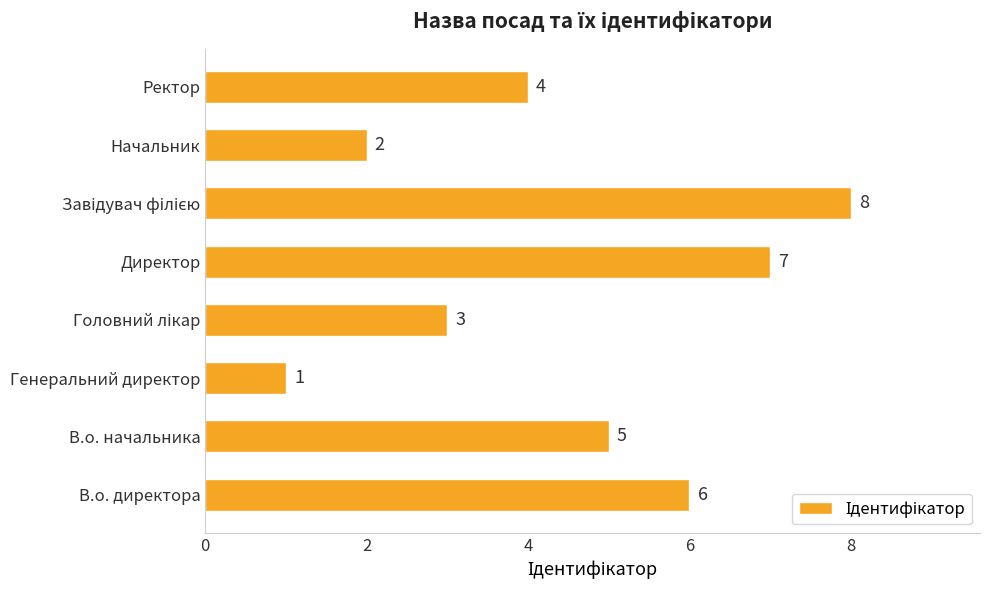

Is it true that the value at Ректор is 1?

False